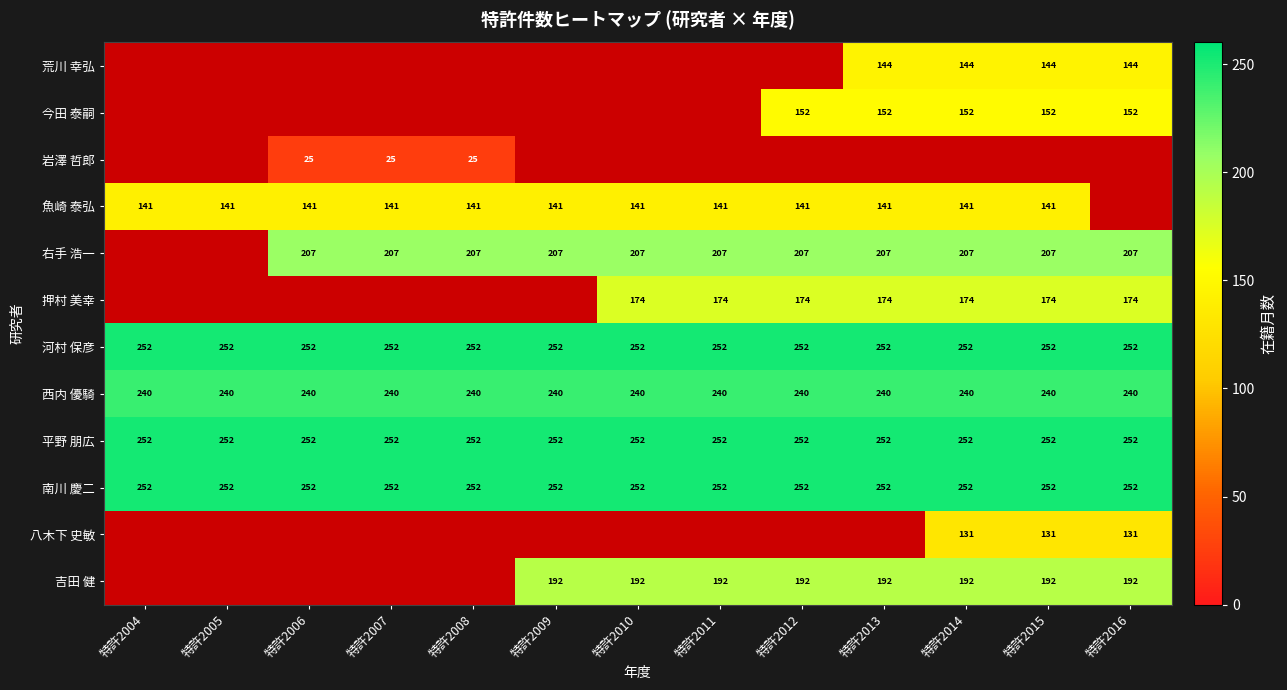

True or false: 南川 慶二 has a value of 252 at 特許2007.

True